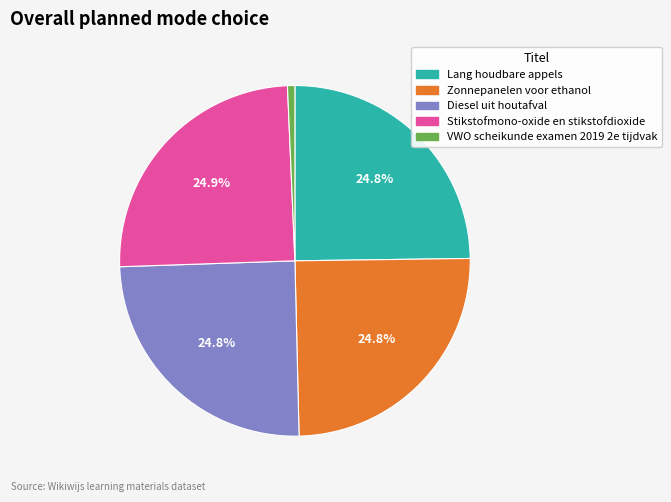

Is it true that Diesel uit houtafval is 11% of the pie?

False